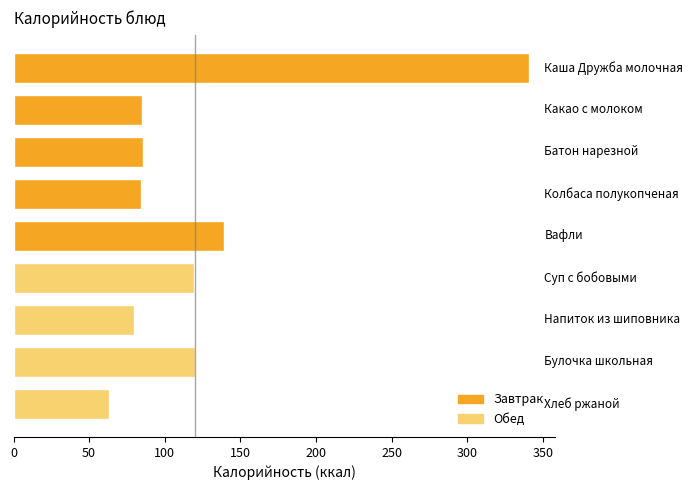

What is the sum of all values?

1117.2